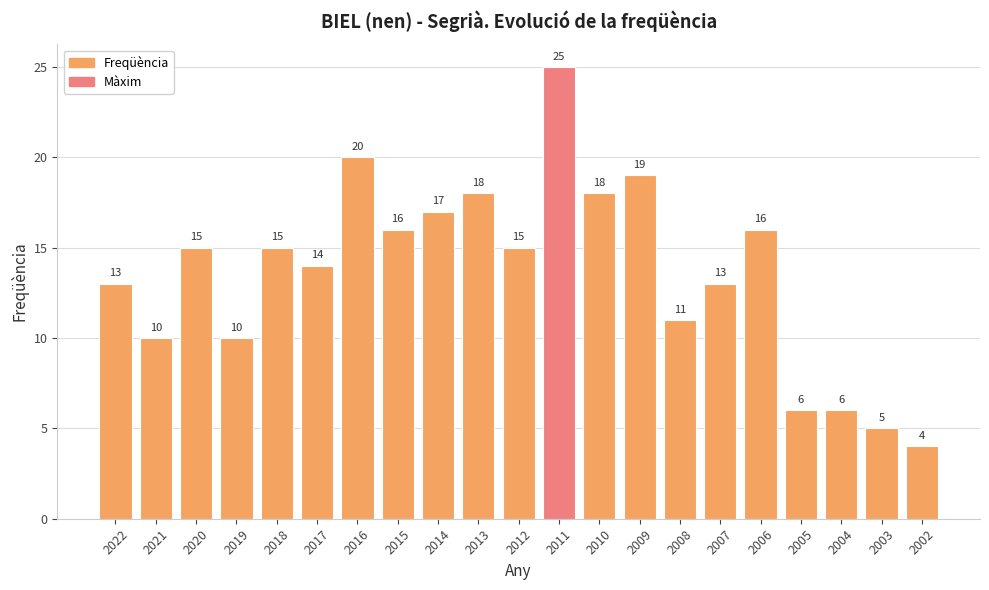

What is the difference between the maximum and second lowest values?

20